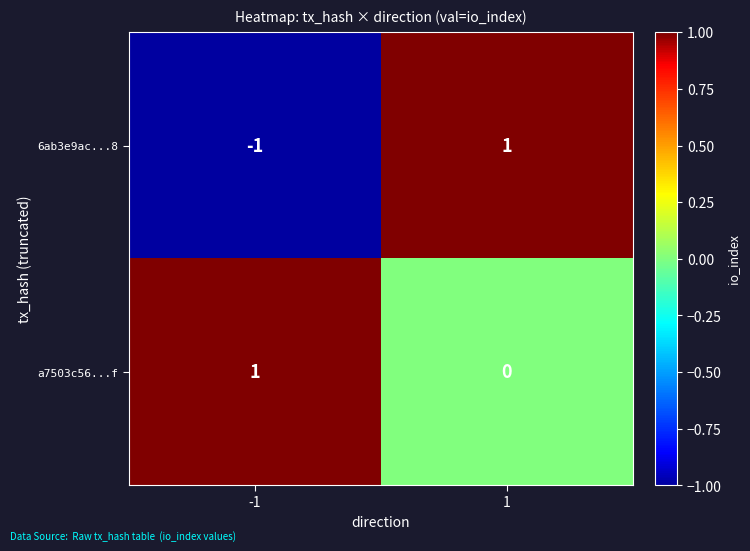

Reading right to left, what are all the values shown in this chart?

6ab3e9ac...8: 1	-1
a7503c56...f: 0	1